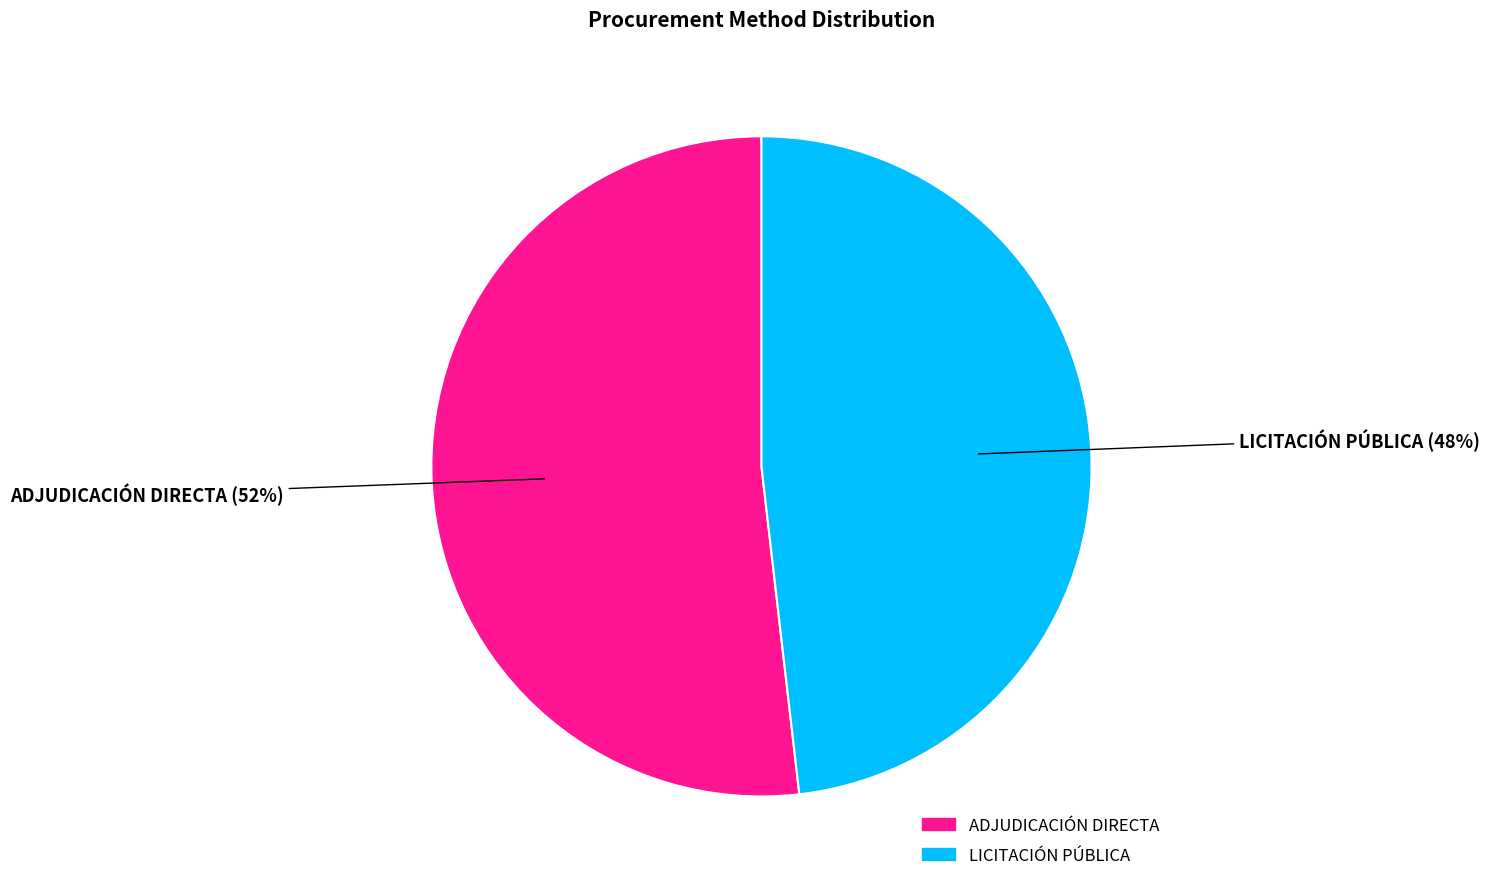

Is the sum of LICITACIÓN PÚBLICA and ADJUDICACIÓN DIRECTA greater than half?

Yes